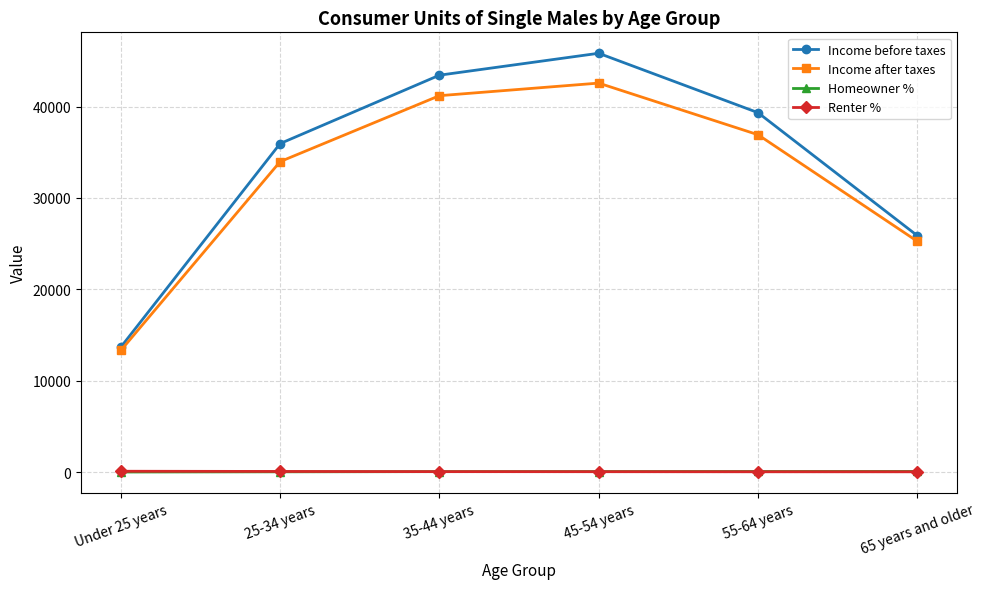

What is the label of the 6th point from the left?

65 years and older